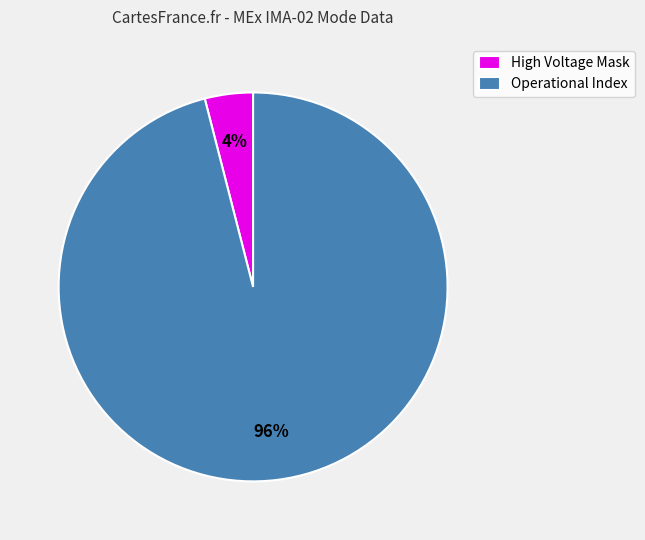

Which slice represents more than half of the pie?

Operational Index